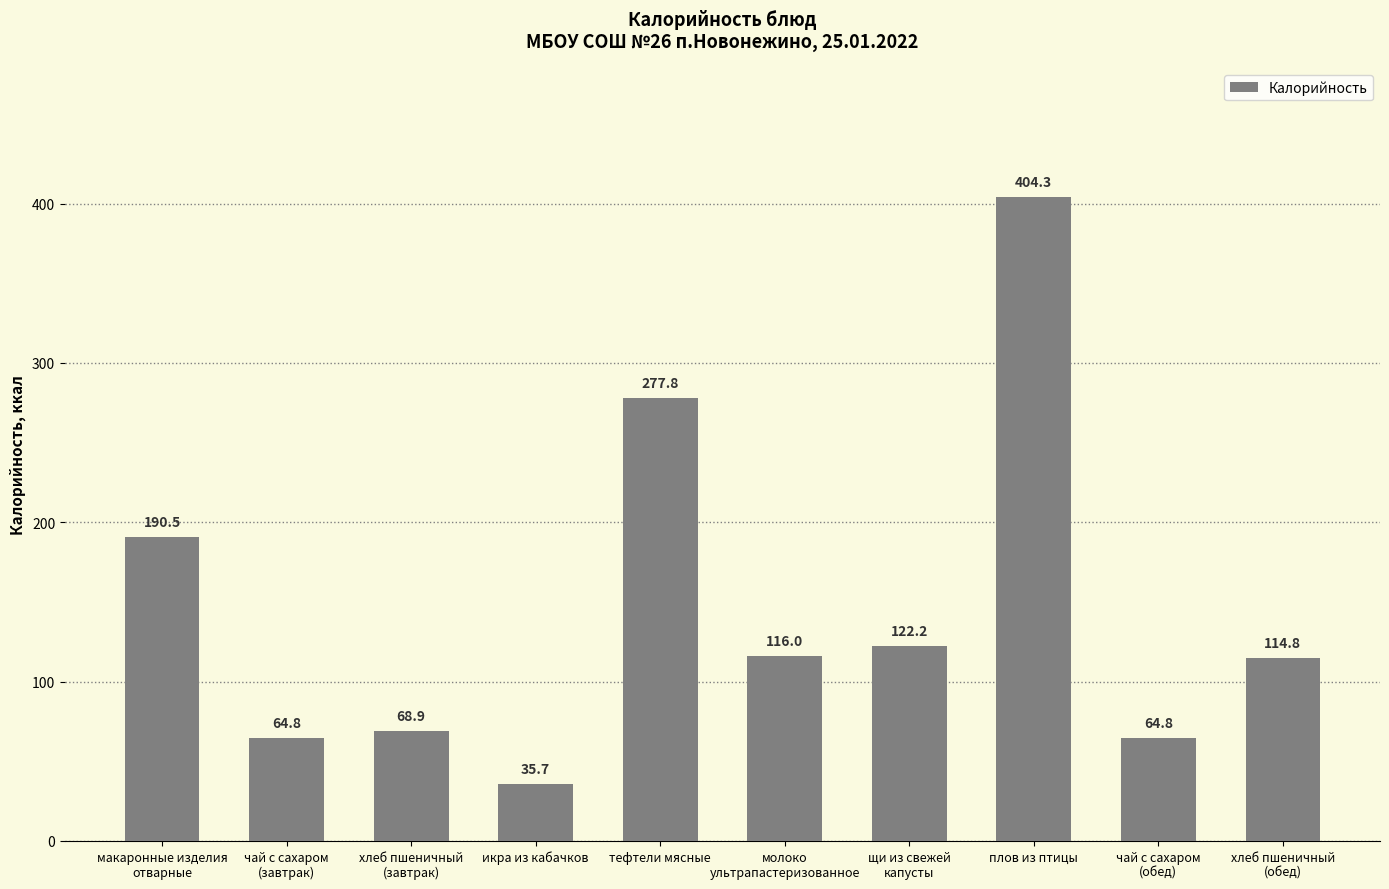

How many data points are less than 116?

5